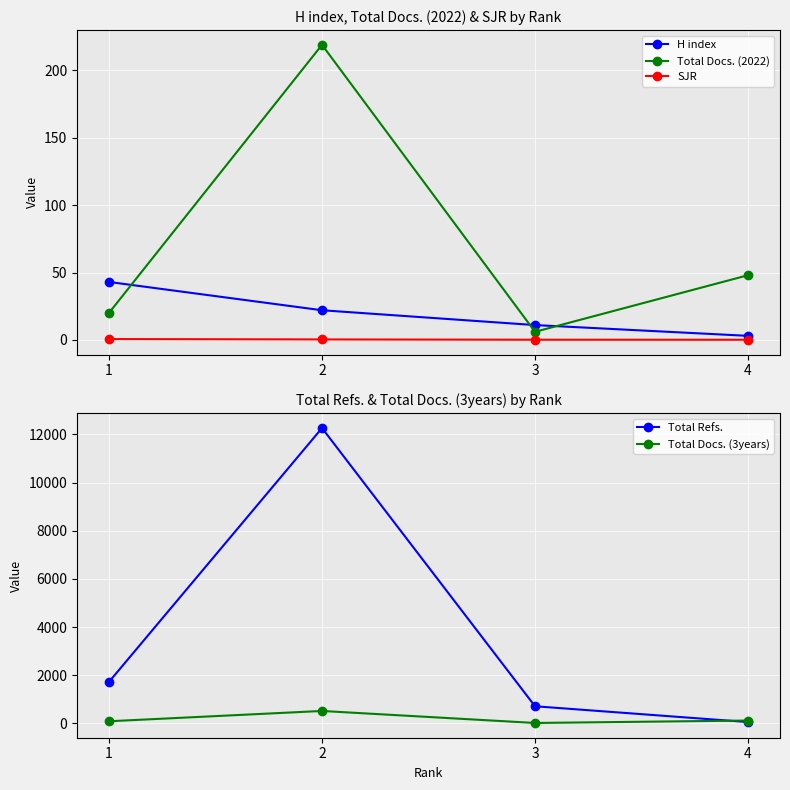

At 4, list the series in order from smallest to largest.

SJR, H index, Total Docs. (2022), Total Refs., Total Docs. (3years)